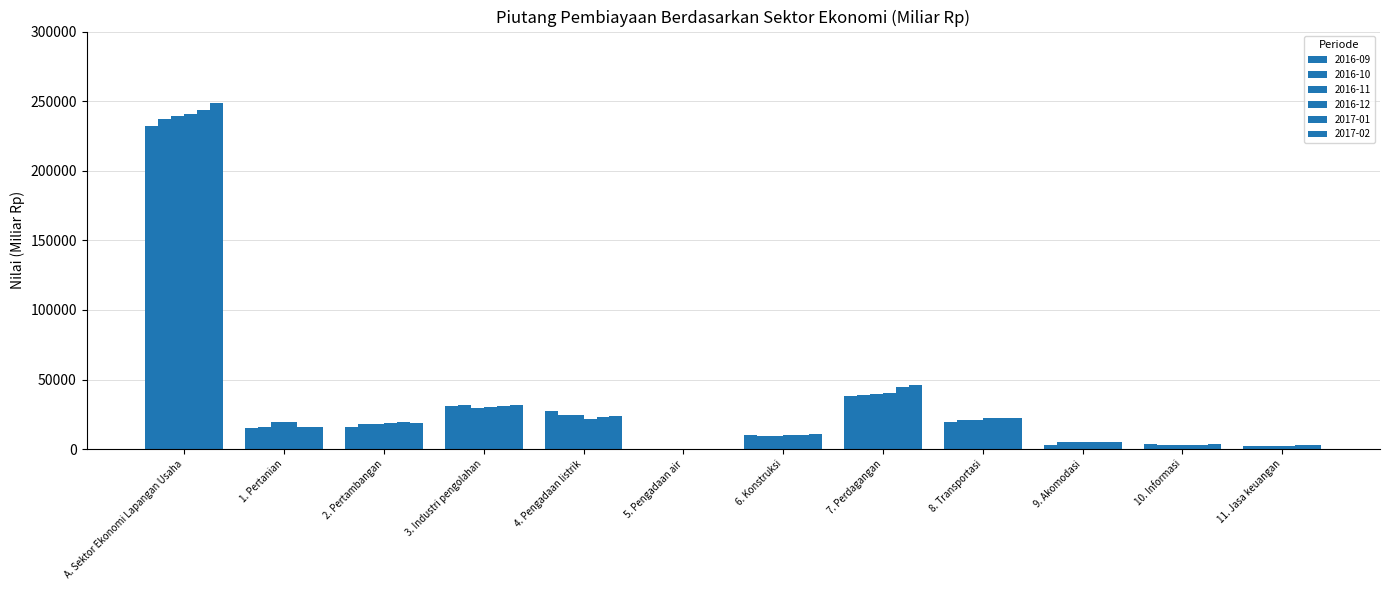

Count the number of data series in this chart.

6